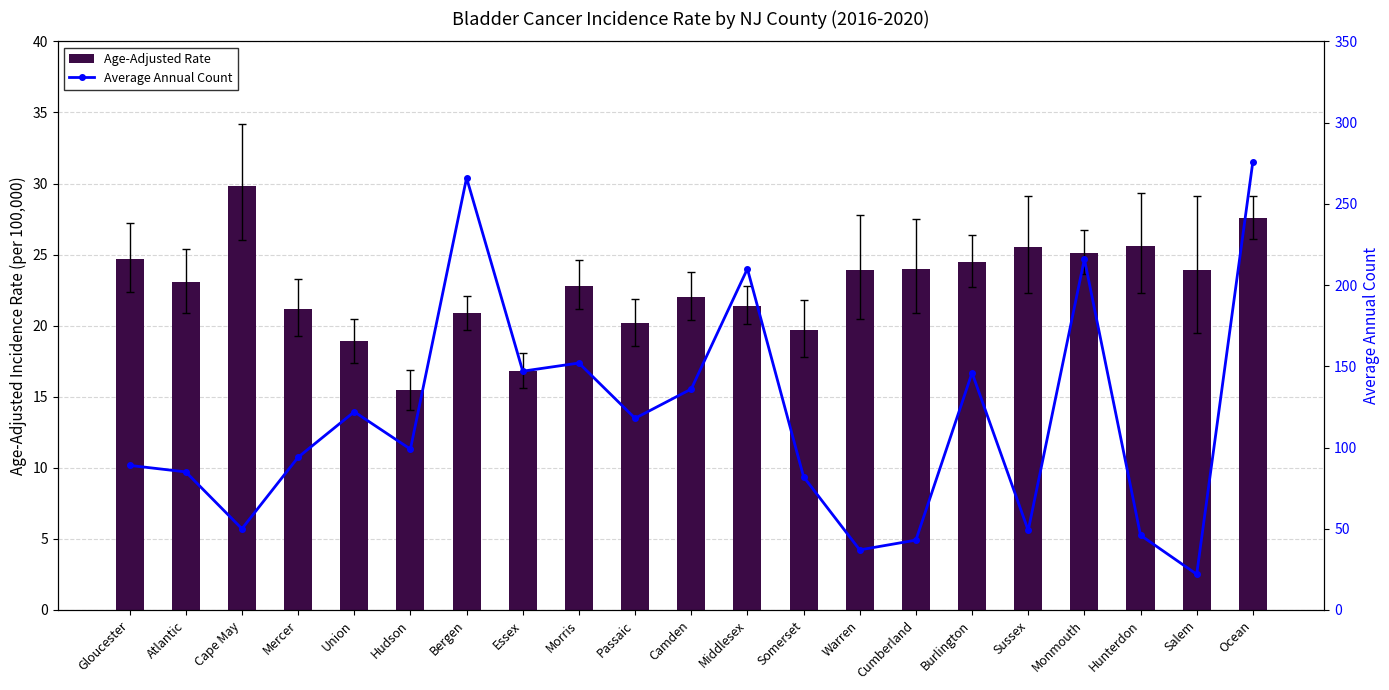

The value of Average Annual Count at Cape May is 50.0. True or false?

True